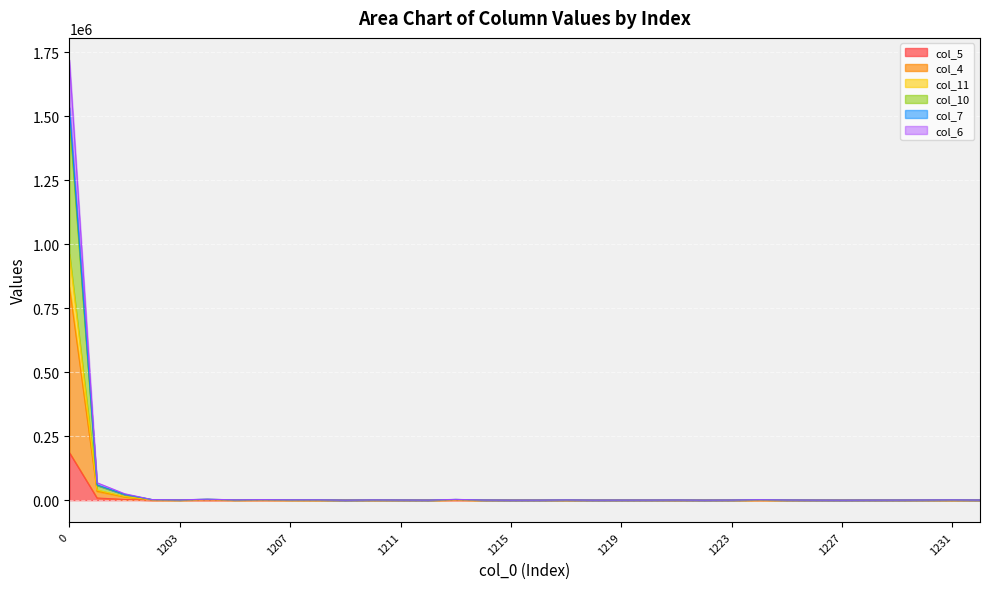

What is the total value across all series at 1221?

2003